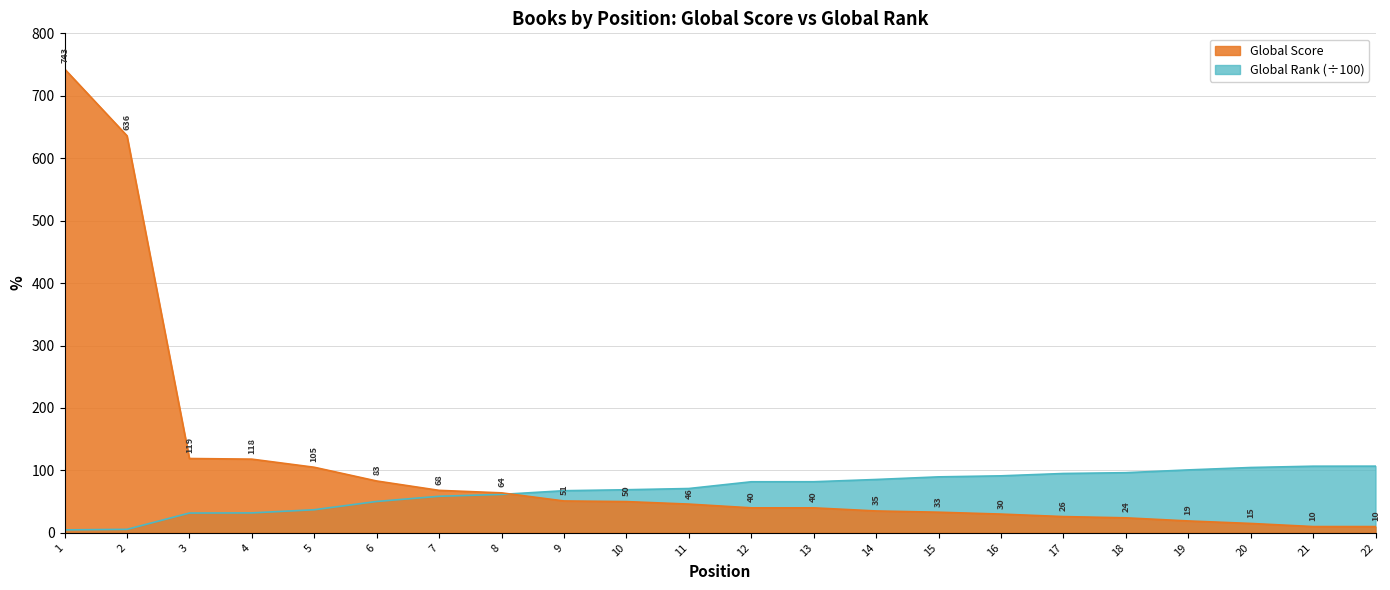

Reading left to right, extract all data points from this chart.

Global Score: 743.0	636.0	119.0	118.0	105.0	83.0	68.0	64.0	51.0	50.0	46.0	40.0	40.0	35.0	33.0	30.0	26.0	24.0	19.0	15.0	10.0	10.0
Global Rank (÷100): 4.7	5.5	31.7	31.9	37.0	50.2	58.5	61.5	67.4	69.0	70.9	81.7	81.8	85.4	89.6	91.2	95.0	96.3	100.7	104.6	106.7	106.8